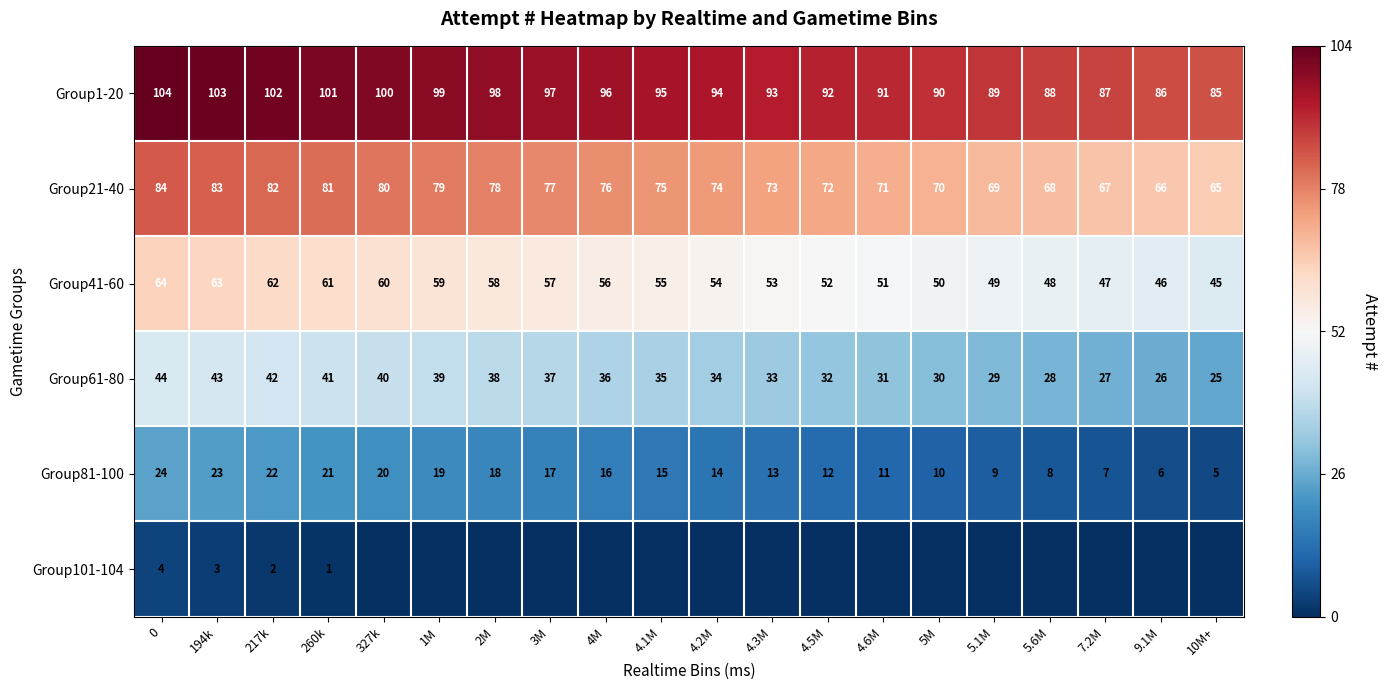

True or false: Group41-60 has a value of 33 at 4.6M.

False